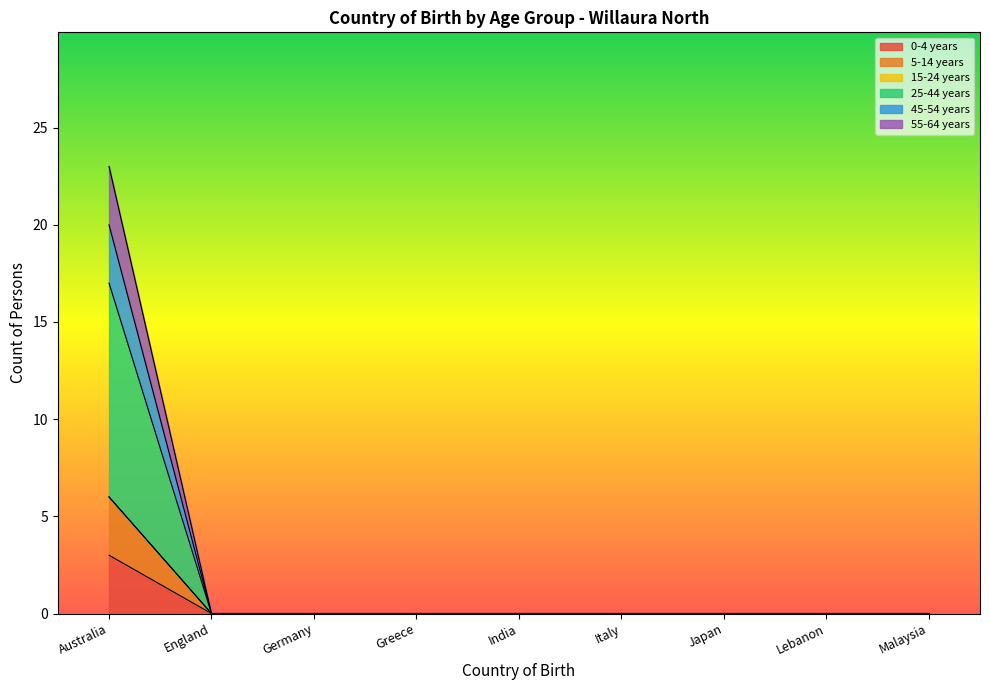

What is the highest value of the 5-14 years series?

6